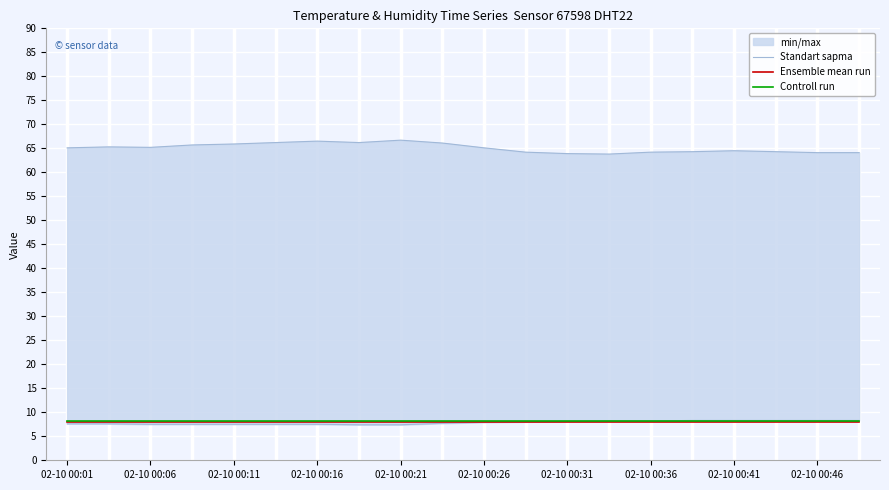

What is the sum of the Standart sapma values at 19 and 17?

128.4